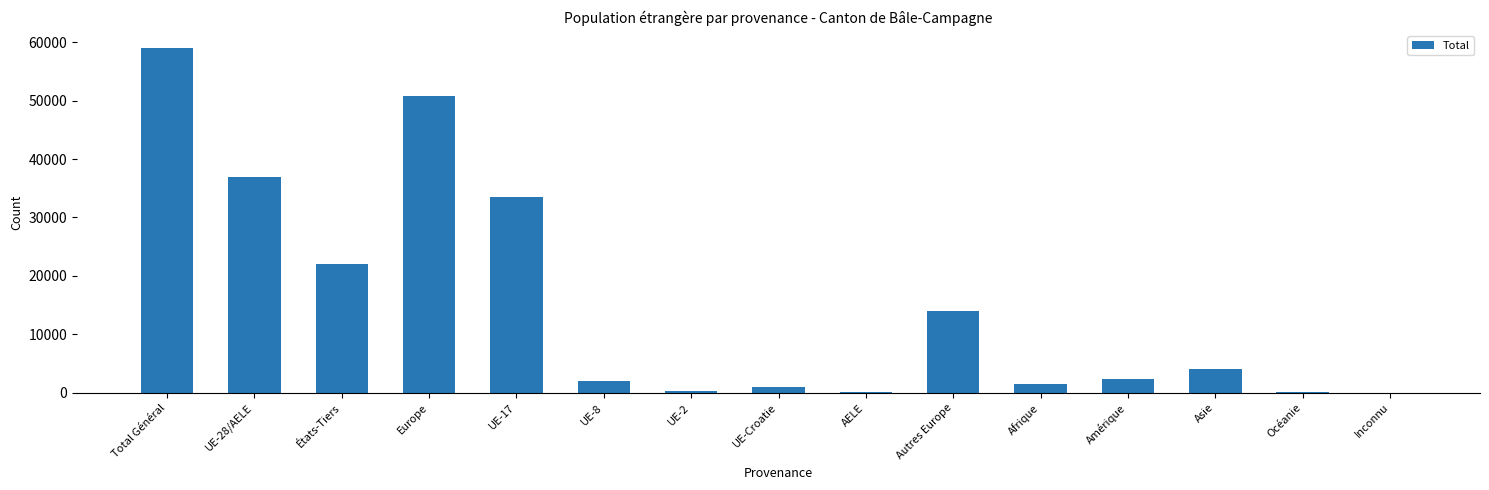

Are the bars horizontal?

No